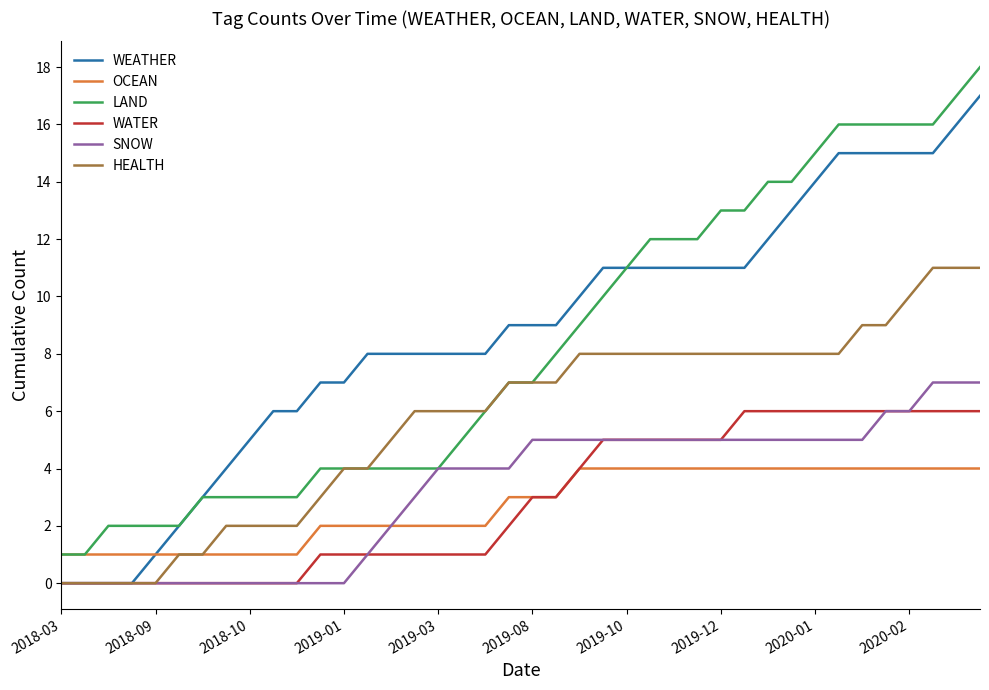

List the series in order of their peak value, lowest first.

OCEAN, WATER, SNOW, HEALTH, WEATHER, LAND